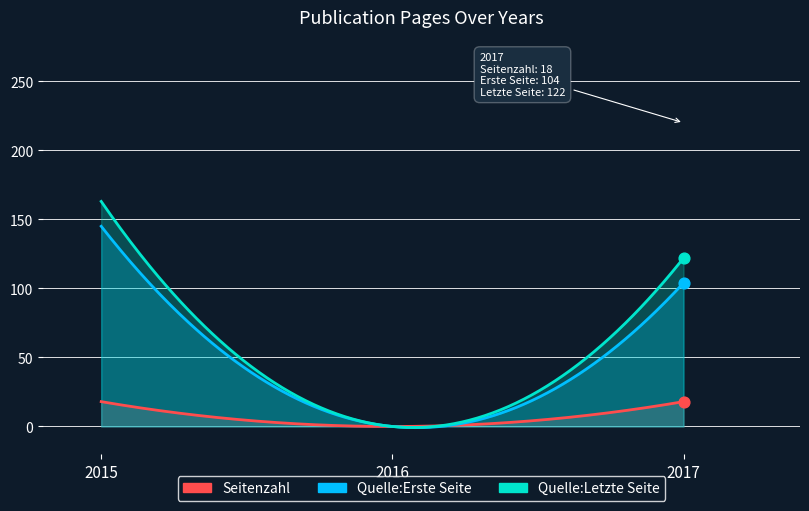

What are all the series names shown in the legend?

Seitenzahl, Quelle:Erste Seite, Quelle:Letzte Seite